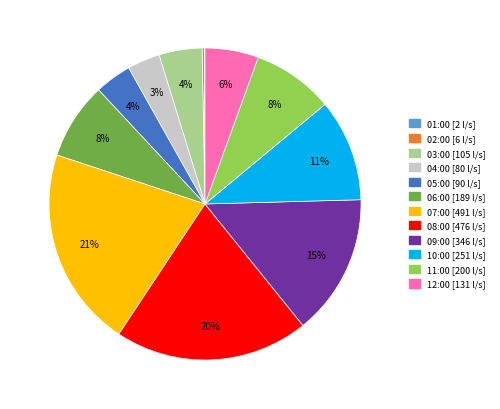

To the nearest percent, what portion does 05:00 represent?

4%